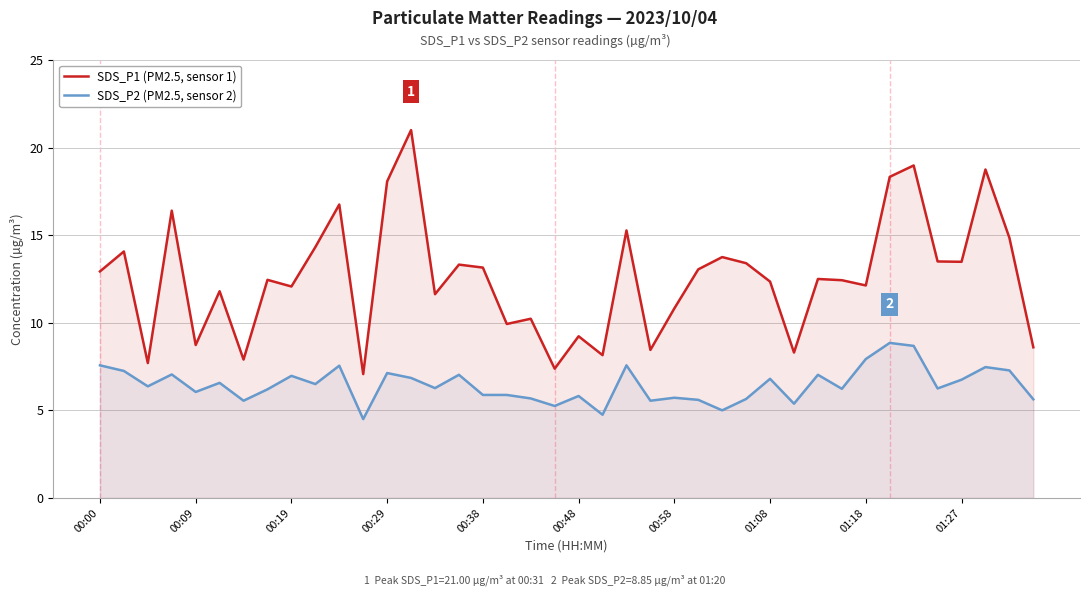

What is the difference between the second highest and minimum values in the SDS_P2 (PM2.5, sensor 2) series?

4.2